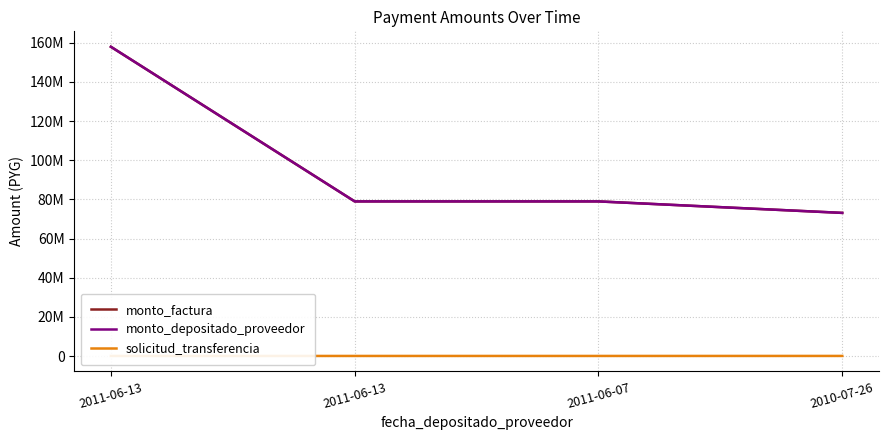

Reading right to left, transcribe all the data shown in this chart.

monto_factura: 2010-07-26=73109681	2011-06-07=78973815	2011-06-13=78973815	2011-06-13=157947629
monto_depositado_proveedor: 2010-07-26=73109681	2011-06-07=78973815	2011-06-13=78973815	2011-06-13=157947629
solicitud_transferencia: 2010-07-26=46016	2011-06-07=37892	2011-06-13=37945	2011-06-13=37945